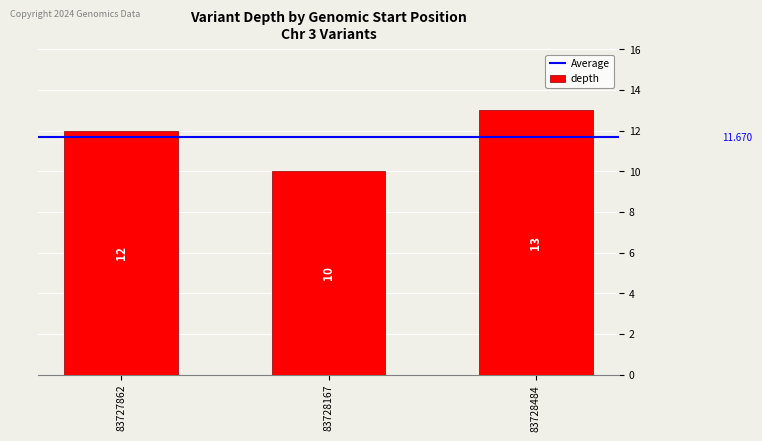

What is the difference between the maximum and second lowest values?

1